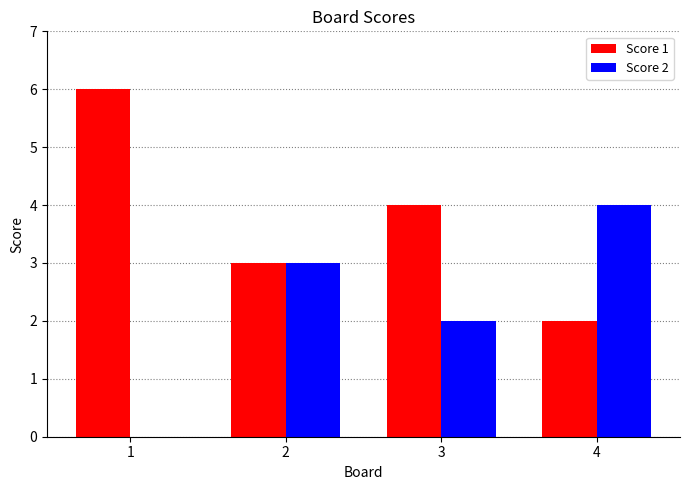

What is the total value across all series at 3?

6